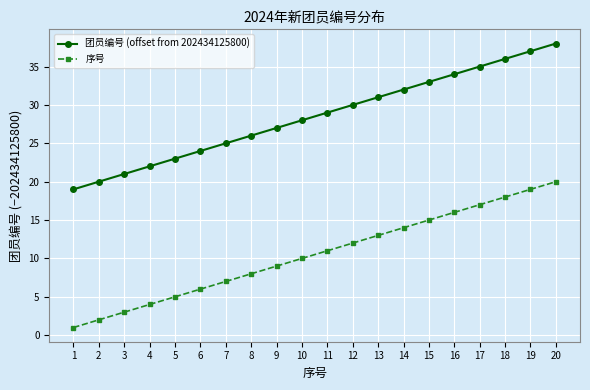

True or false: 团员编号 (offset from 202434125800) and 序号 intersect in this chart.

False